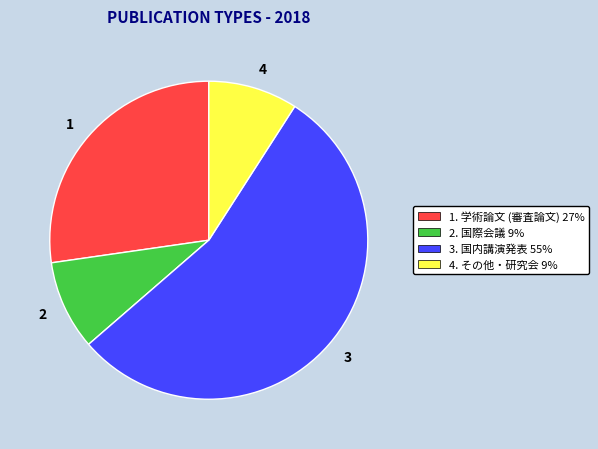

What is the largest slice in the pie chart?

3